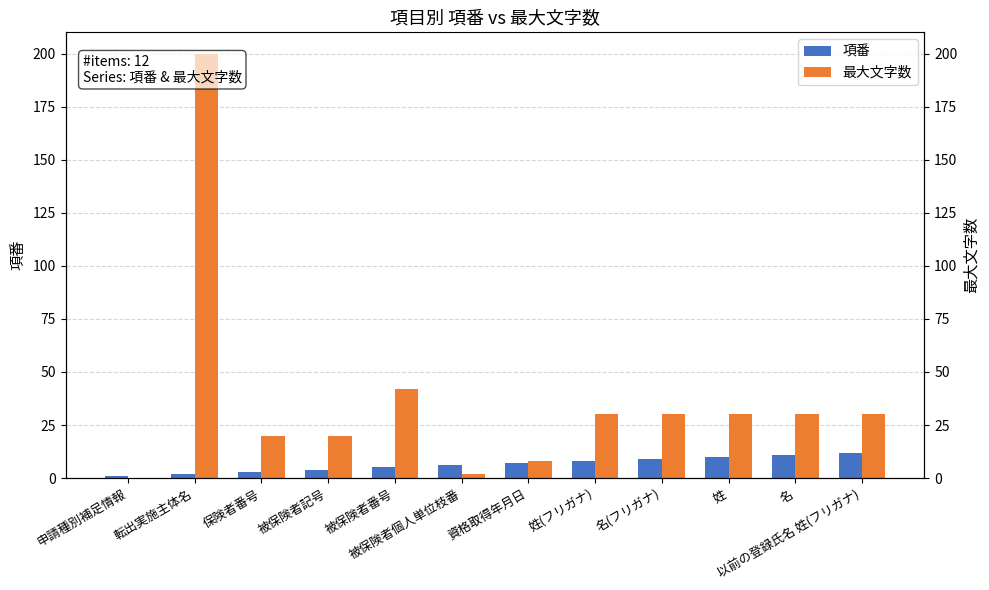

What are all the series names shown in the legend?

項番, 最大文字数